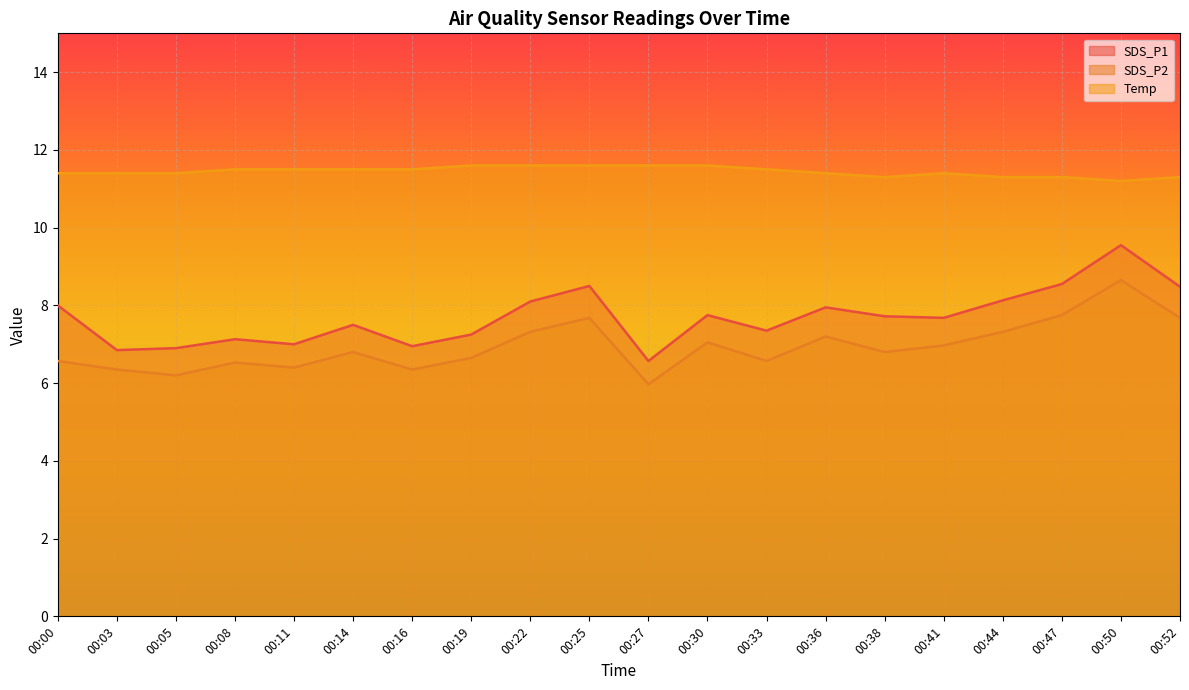

Which series has the largest total across all categories?

Temp